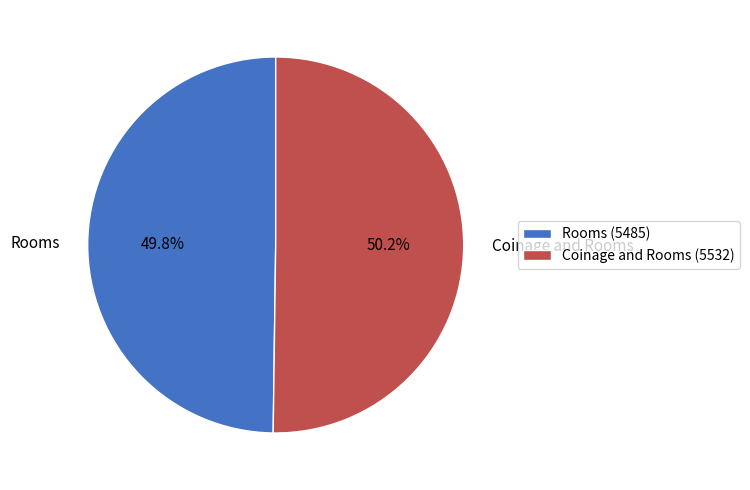

Is there a majority slice in this chart?

Yes